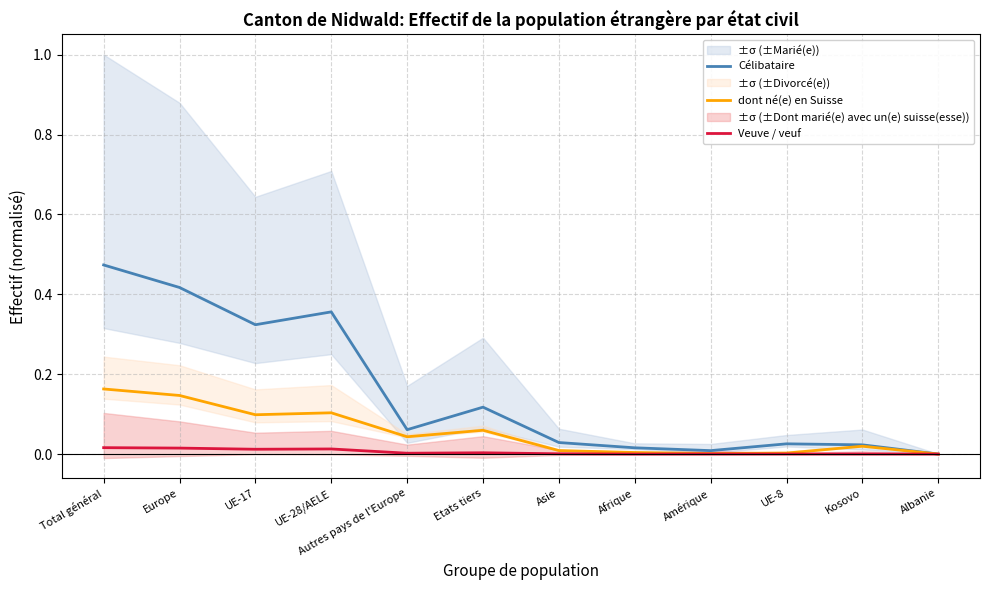

What is the sum of all Veuve / veuf values?

0.1